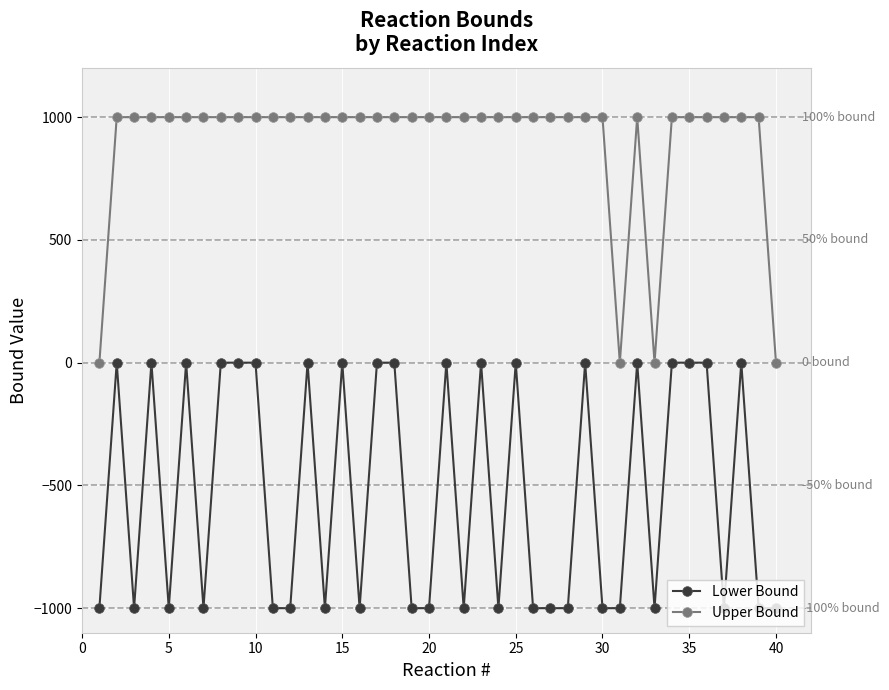

Reading left to right, transcribe all the data shown in this chart.

Lower Bound: -1000	0	-1000	0	-1000	0	-1000	0	0	0	-1000	-1000	0	-1000	0	-1000	0	0	-1000	-1000	0	-1000	0	-1000	0	-1000	-1000	-1000	0	-1000	-1000	0	-1000	0	0	0	-1000	0	-1000	-1000
Upper Bound: 0	1000	1000	1000	1000	1000	1000	1000	1000	1000	1000	1000	1000	1000	1000	1000	1000	1000	1000	1000	1000	1000	1000	1000	1000	1000	1000	1000	1000	1000	0	1000	0	1000	1000	1000	1000	1000	1000	0